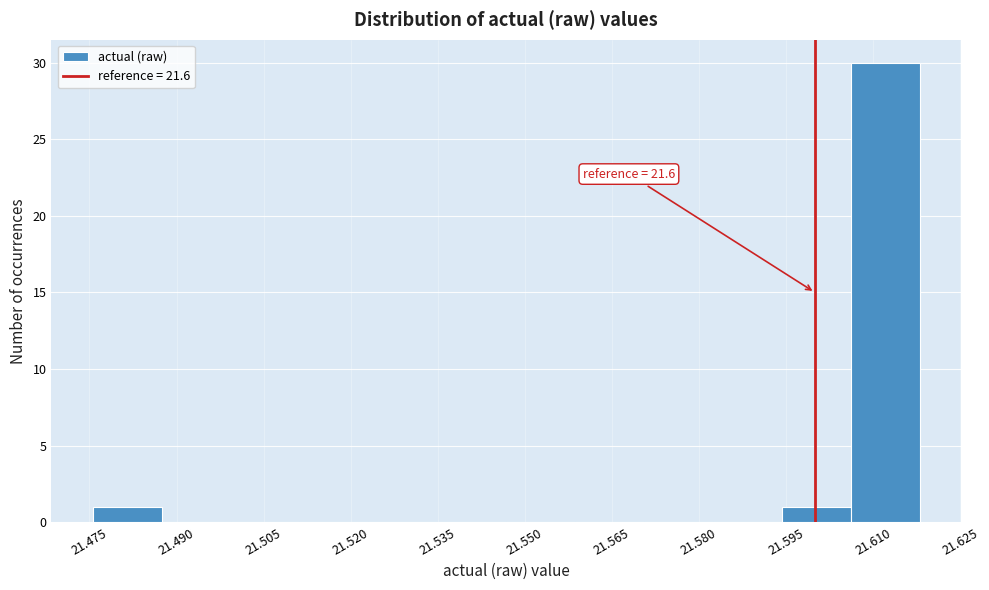

Over which range of the x-axis is the bar tallest?

21.606 to 21.618